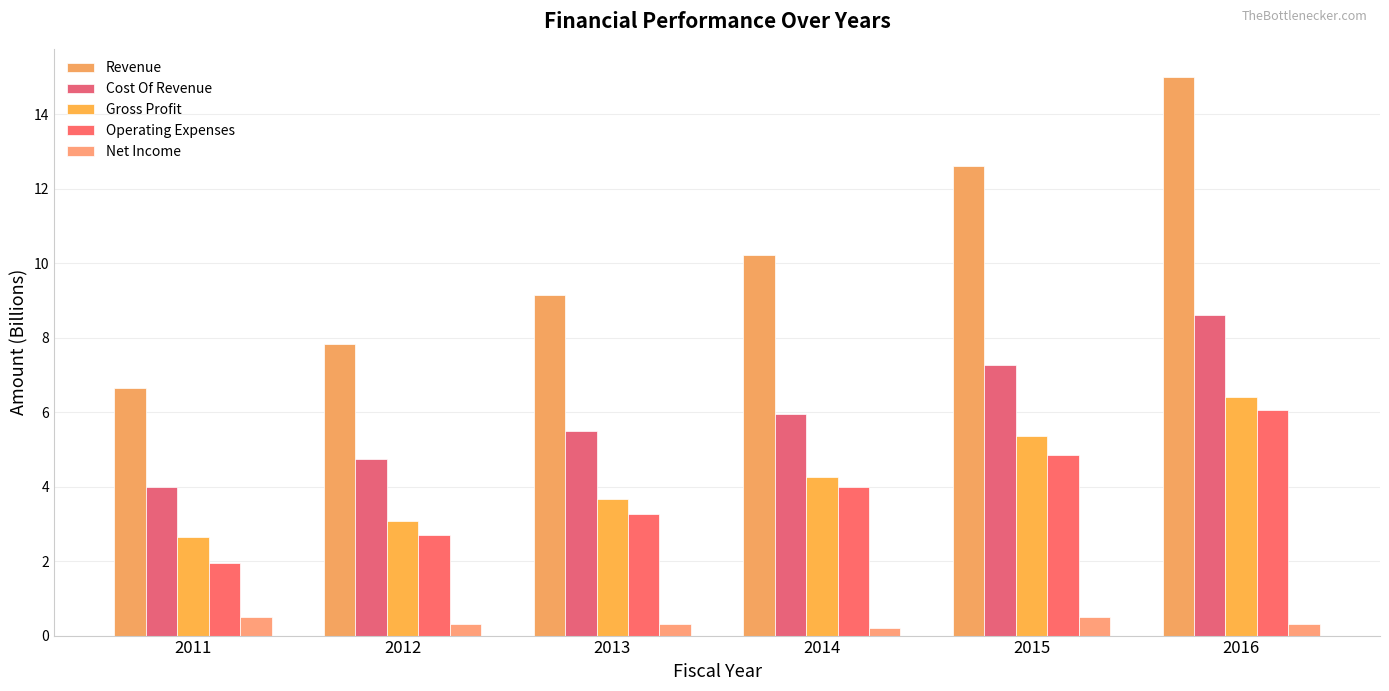

Between 2012 and 2014, which is larger?

2014